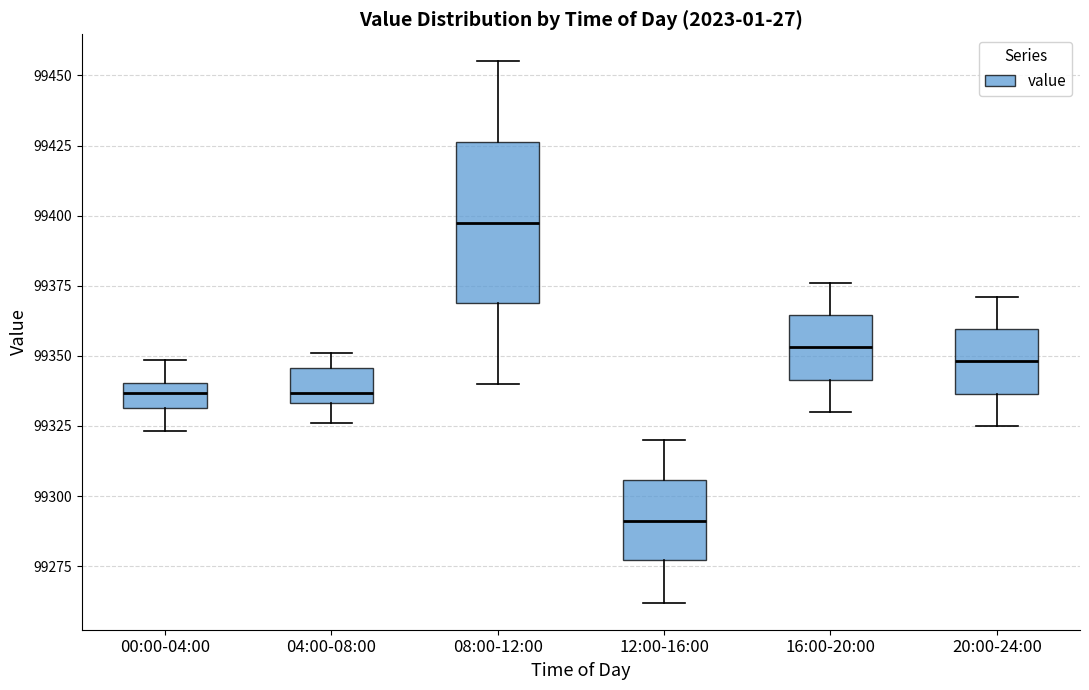

Which box's median line is the lowest?

12:00-16:00